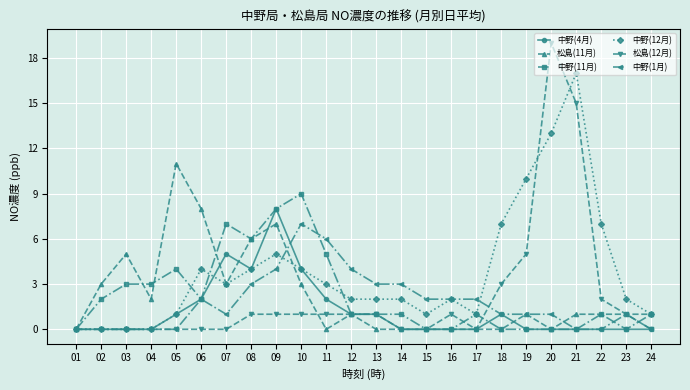

Does the chart display data point markers on the line(s)?

Yes